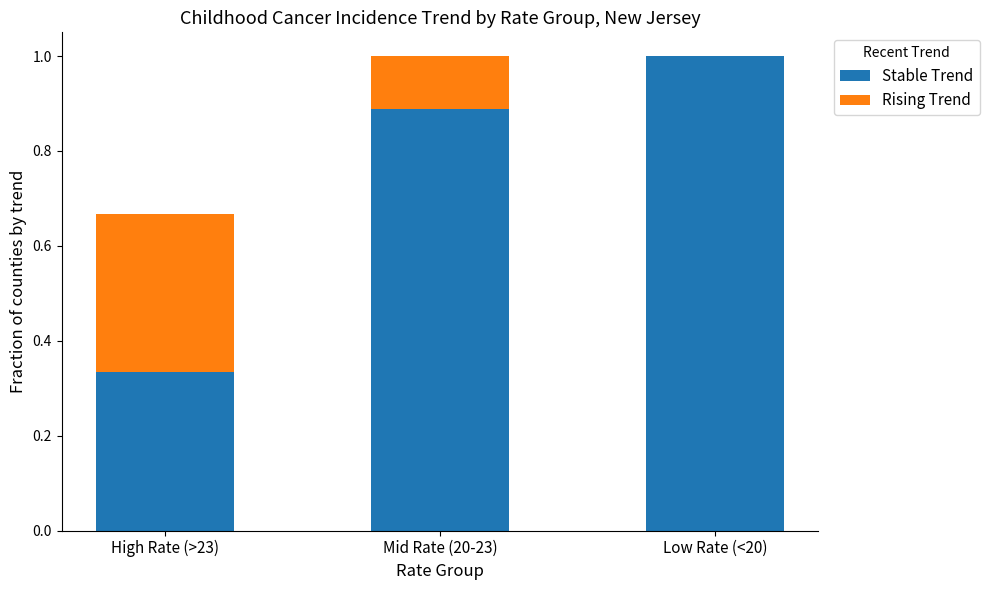

What is the total value across all series at High Rate (>23)?

0.7